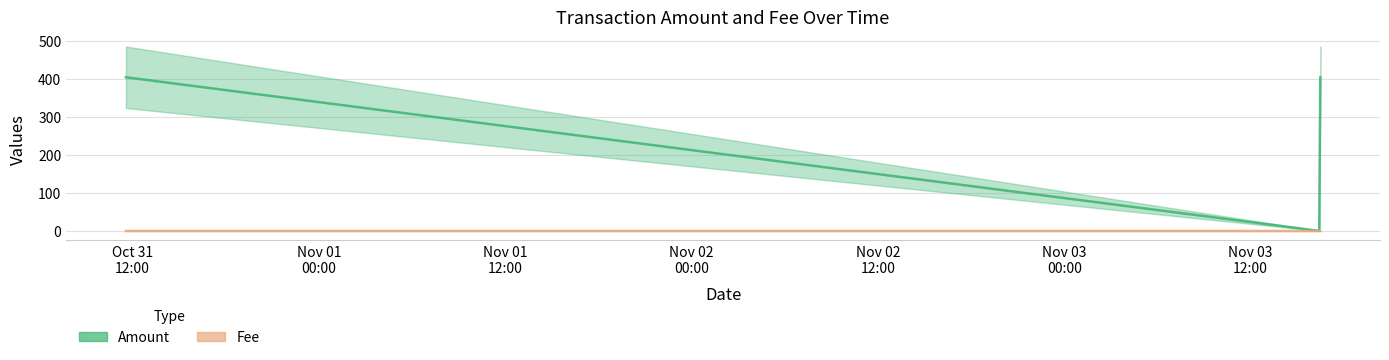

List the series in order of their peak value, highest first.

Amount, Fee